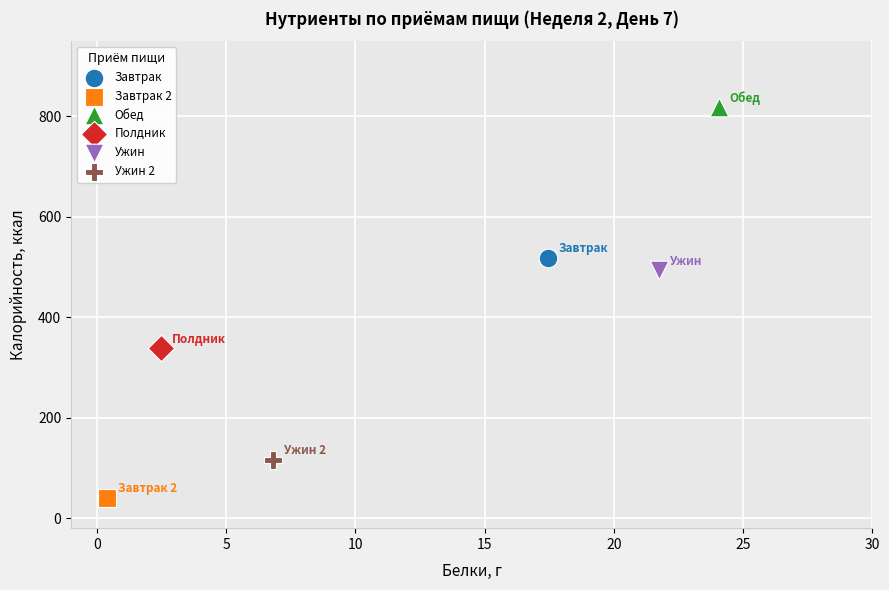

What are all the series names shown in the legend?

Завтрак, Завтрак 2, Обед, Полдник, Ужин, Ужин 2